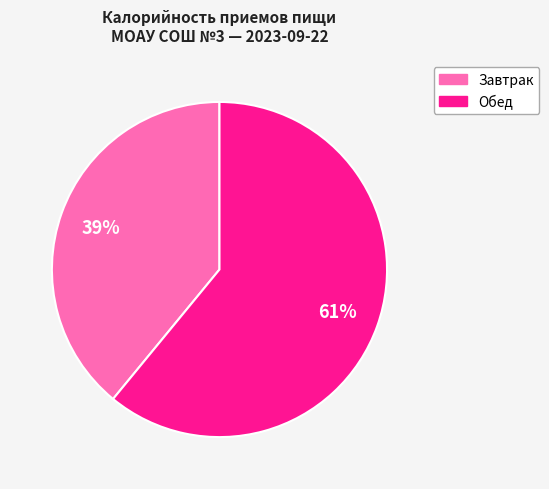

To the nearest percent, what is the difference between the largest and smallest slice percentages?

22%